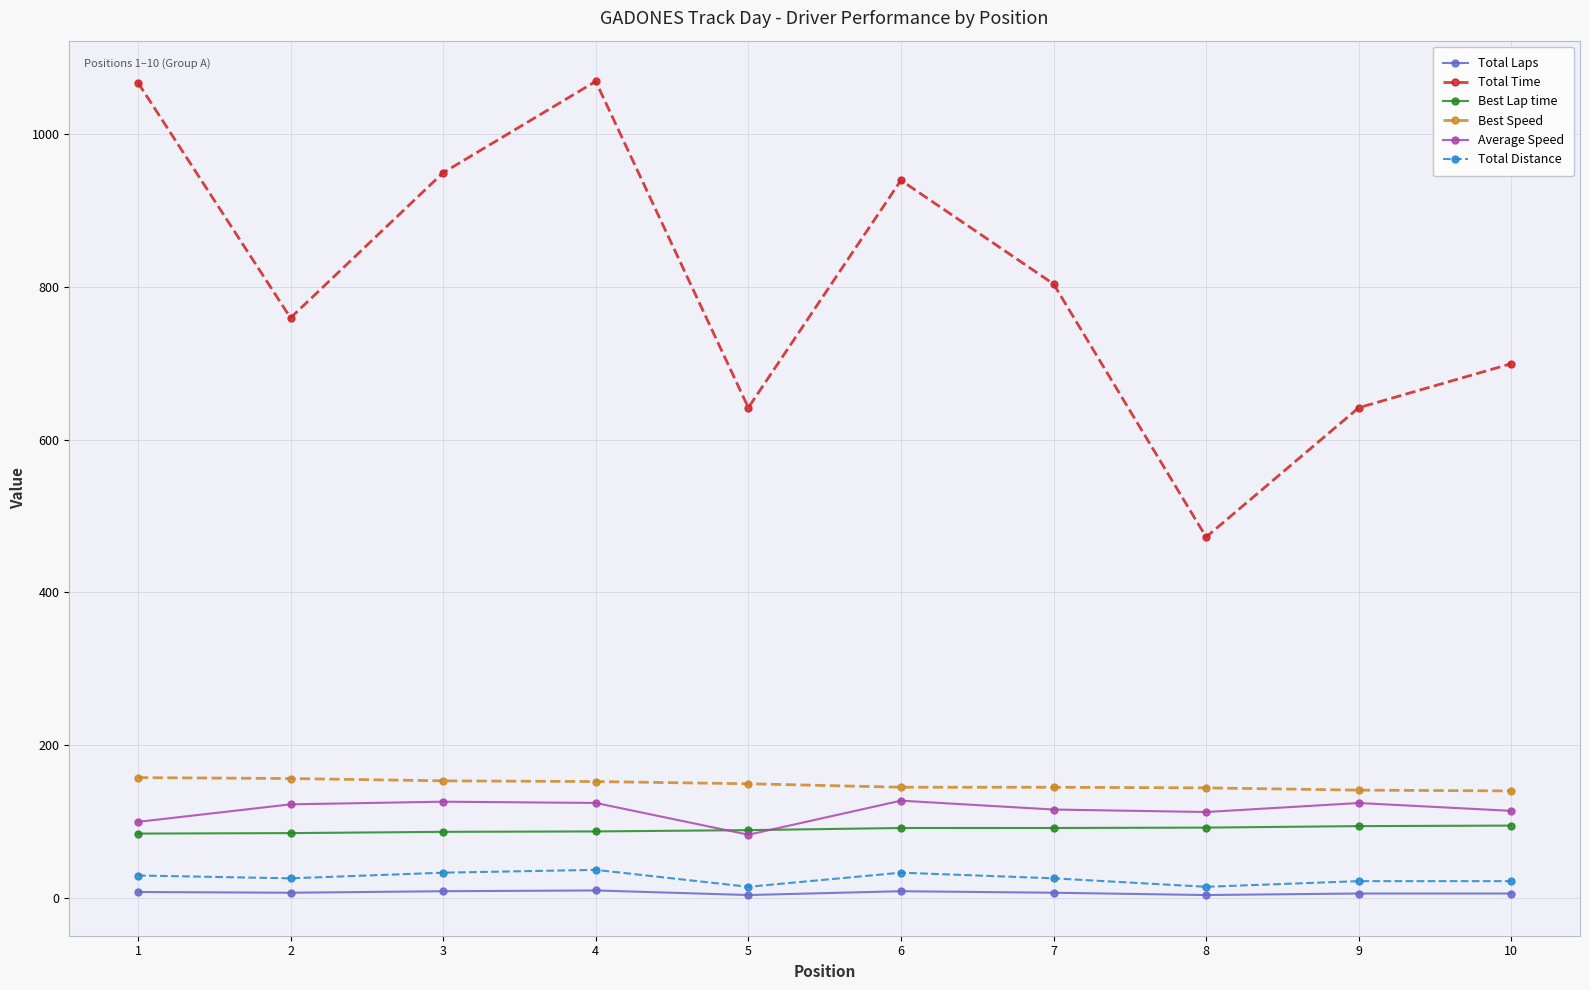

Count the number of data series in this chart.

6